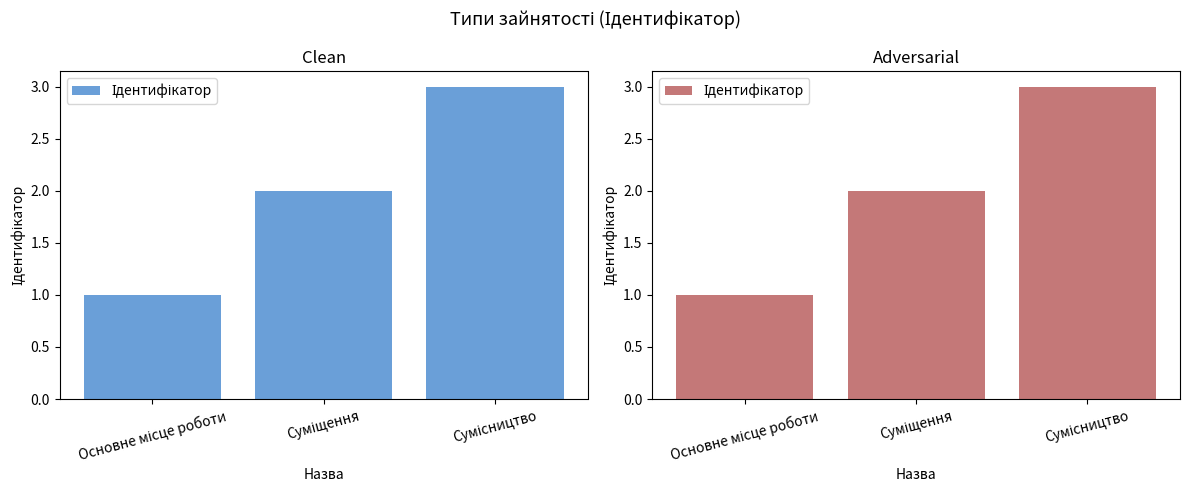

The chart shows a value of 1 at Сумісництво. True or false?

False